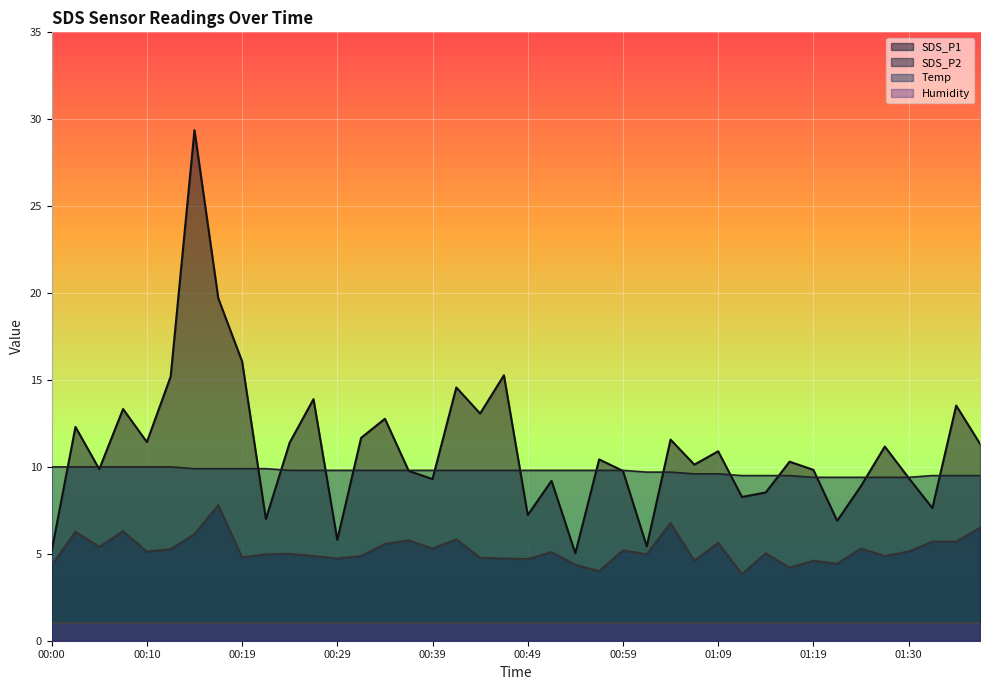

What is the greatest value displayed?

29.4